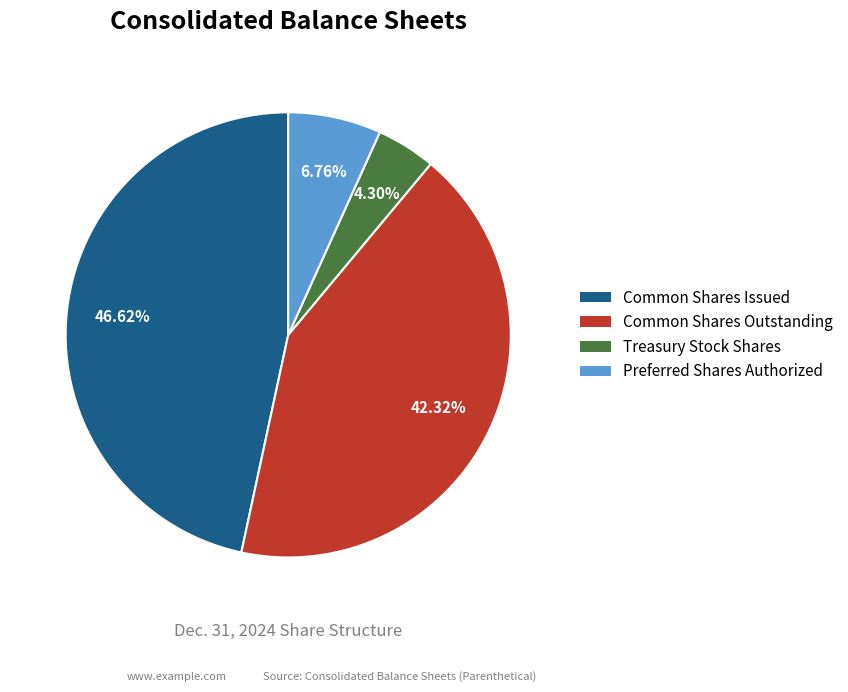

Is there a majority slice in this chart?

No